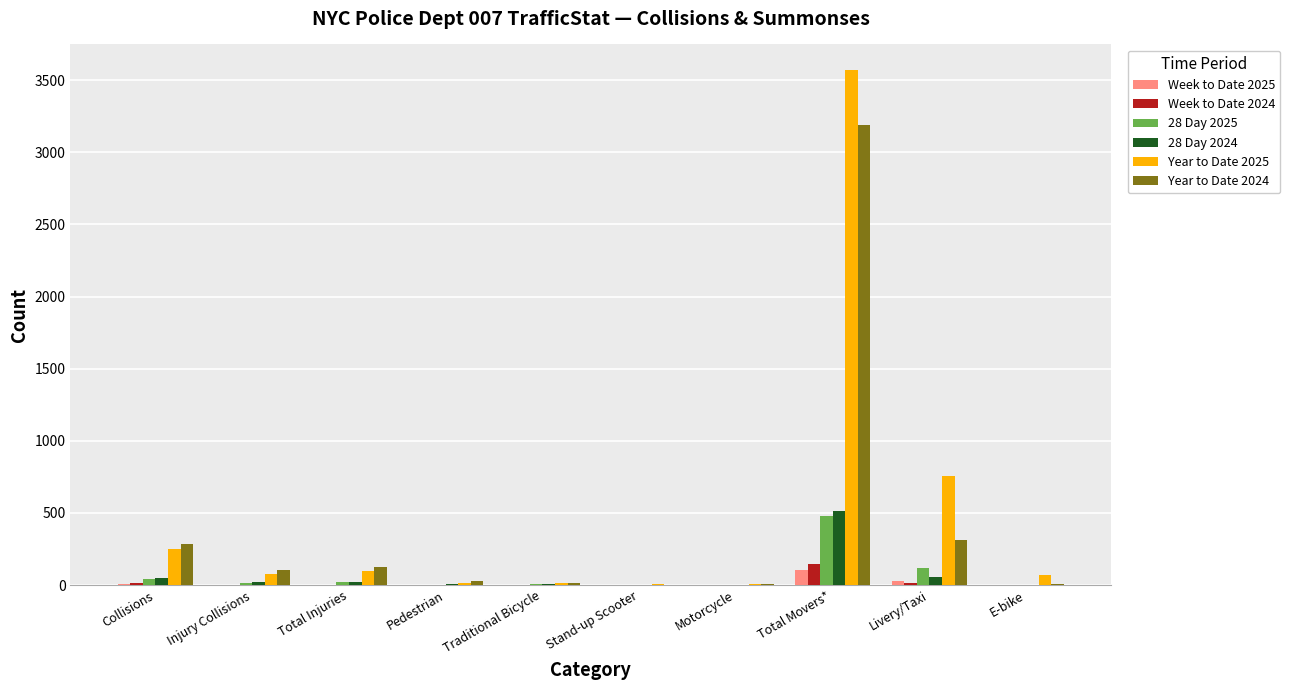

Count the number of categories in the chart.

10